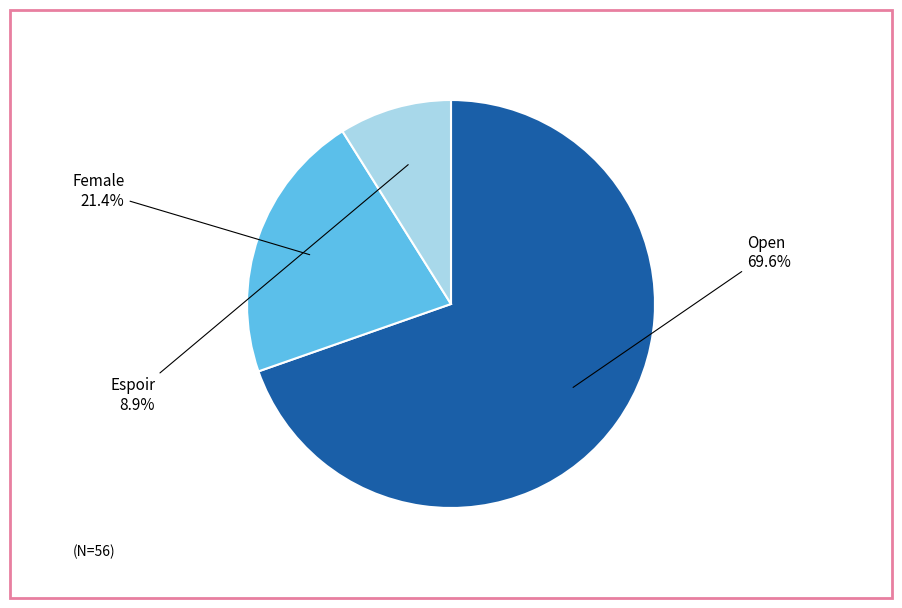

Is there any slice that represents more than half of the pie?

Yes